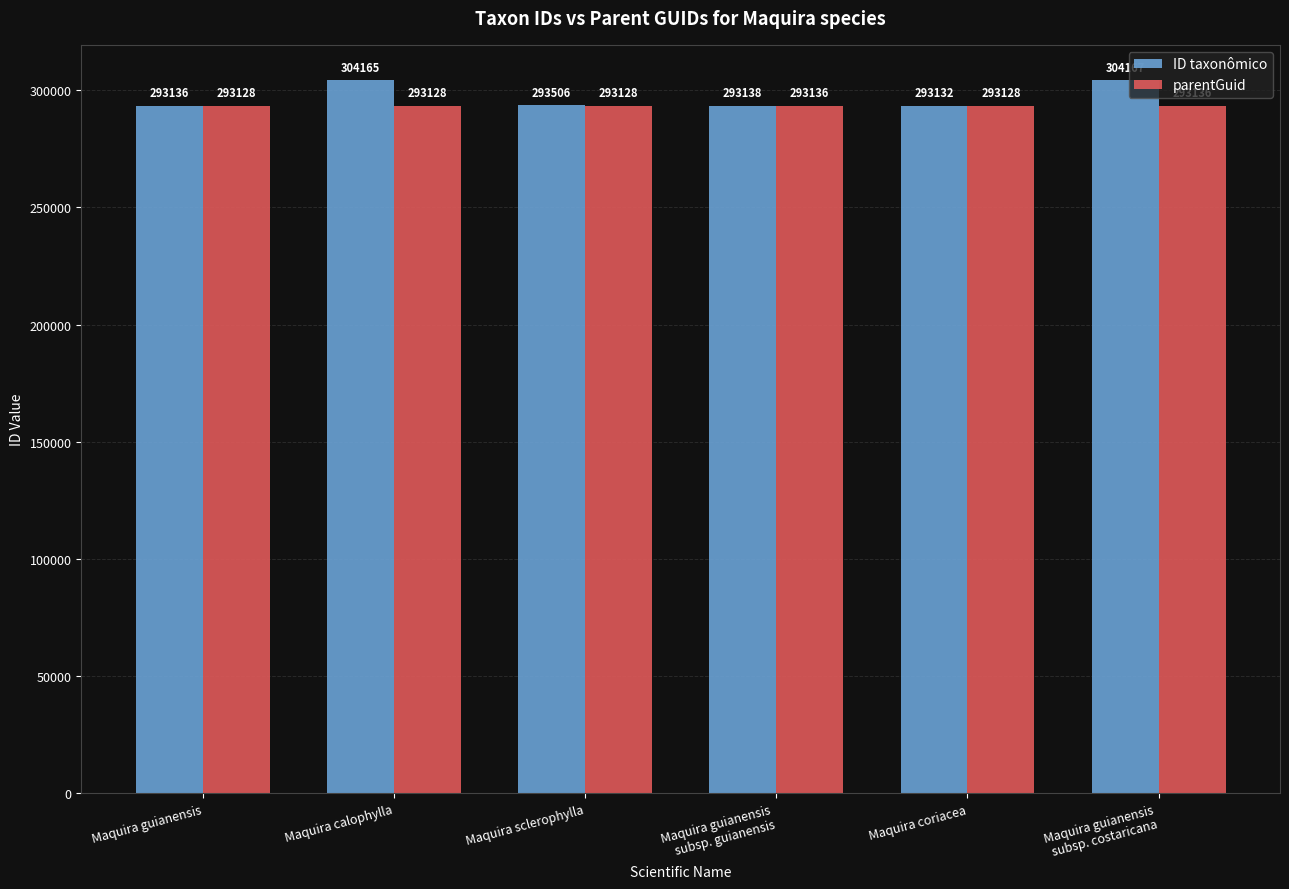

How many bars are there in total?

12